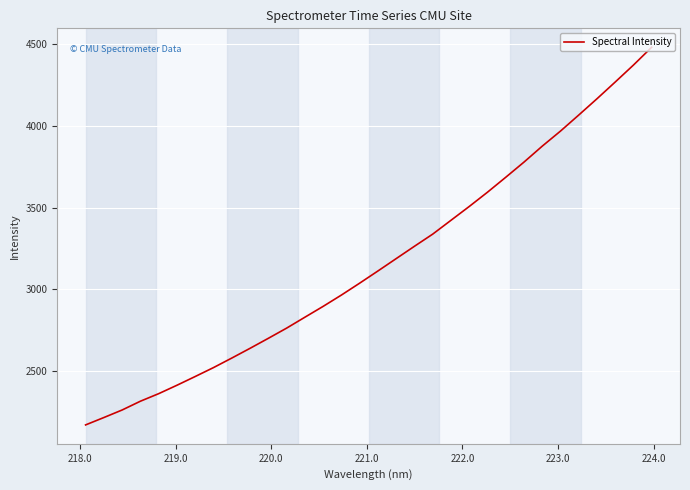

What is the greatest value displayed?

4482.9